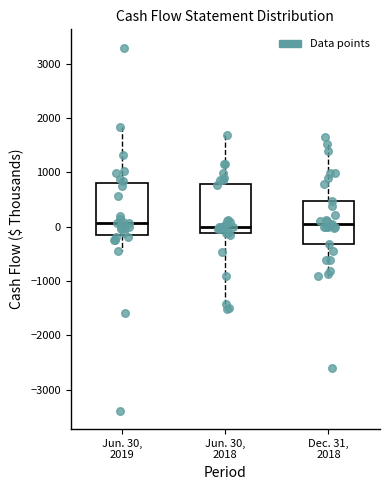

Reading left to right, transcribe this box plot: for each box, give where its median line is, the range the box spans, and where its two whiskers end, as read against the y-axis. The values are not printed on the chart, so give them approximately, as read against the axis.

Jun. 30, 2019: median 100, box -200 to 800, whiskers -500 to 1800
Jun. 30, 2018: median 0, box -100 to 800, whiskers -1400 to 1700
Dec. 31, 2018: median 0, box -300 to 500, whiskers -900 to 1500